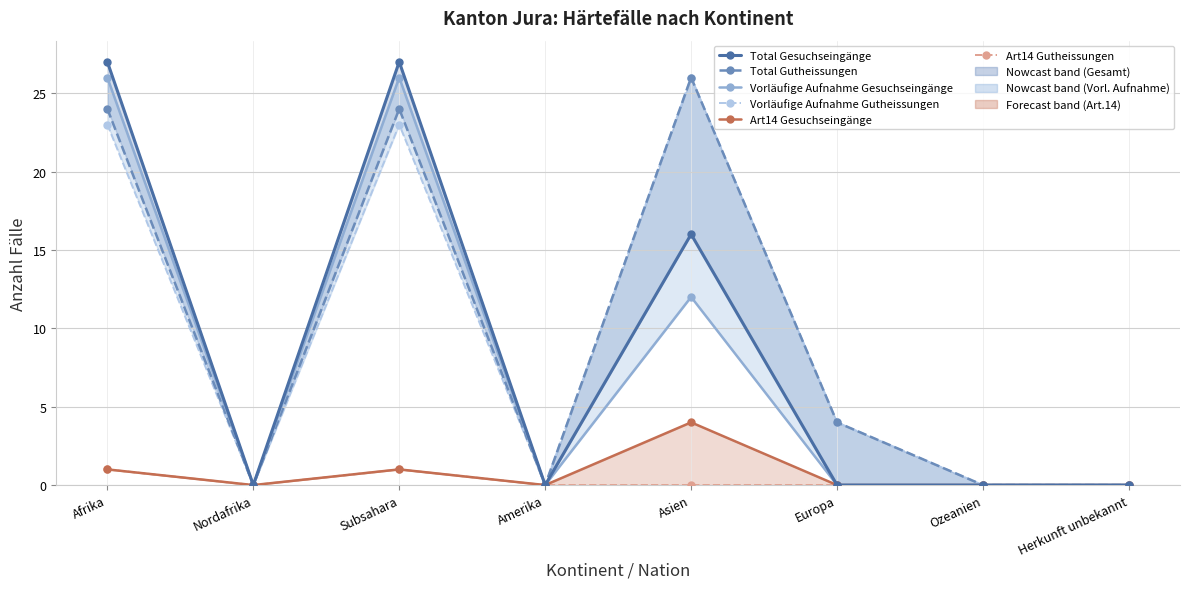

Reading left to right, what are all the values shown in this chart?

Total Gesuchseingänge: 27	0	27	0	16	0	0	0
Total Gutheissungen: 24	0	24	0	26	4	0	0
Vorläufige Aufnahme Gesuchseingänge: 26	0	26	0	12	0	0	0
Vorläufige Aufnahme Gutheissungen: 23	0	23	0	26	4	0	0
Art14 Gesuchseingänge: 1	0	1	0	4	0	0	0
Art14 Gutheissungen: 1	0	1	0	0	0	0	0